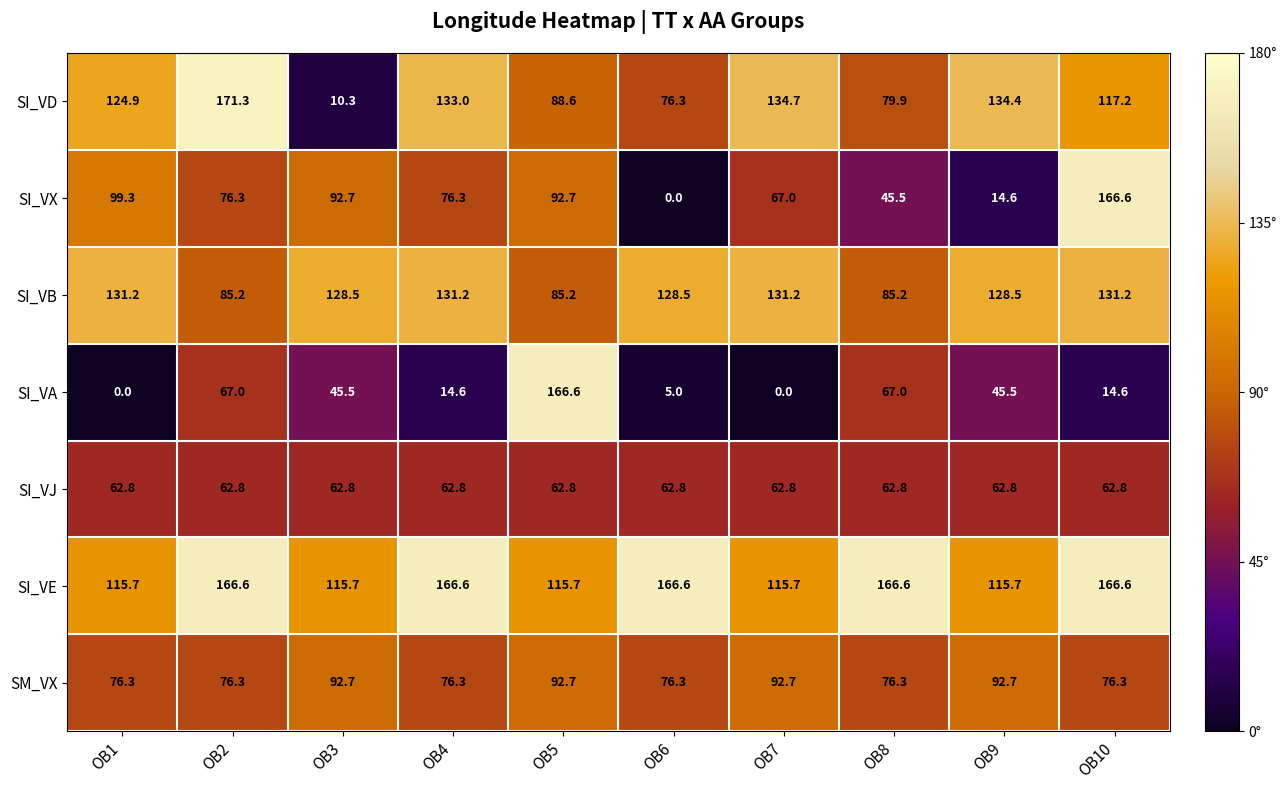

What is the total value across all series at OB9?

594.2